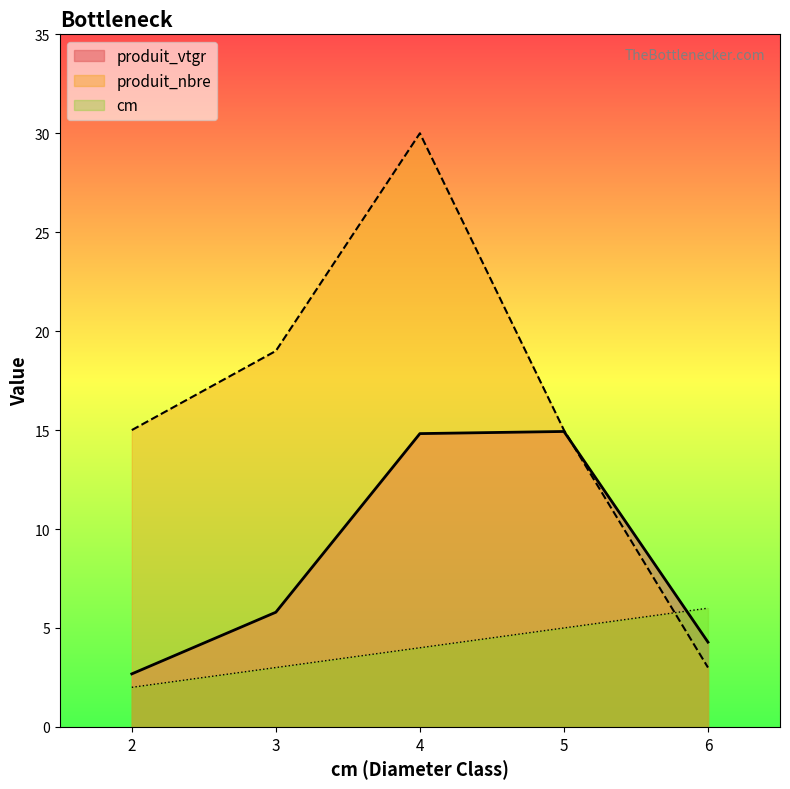

What is the value of the produit_vtgr point at the 3rd from the left?

14.8